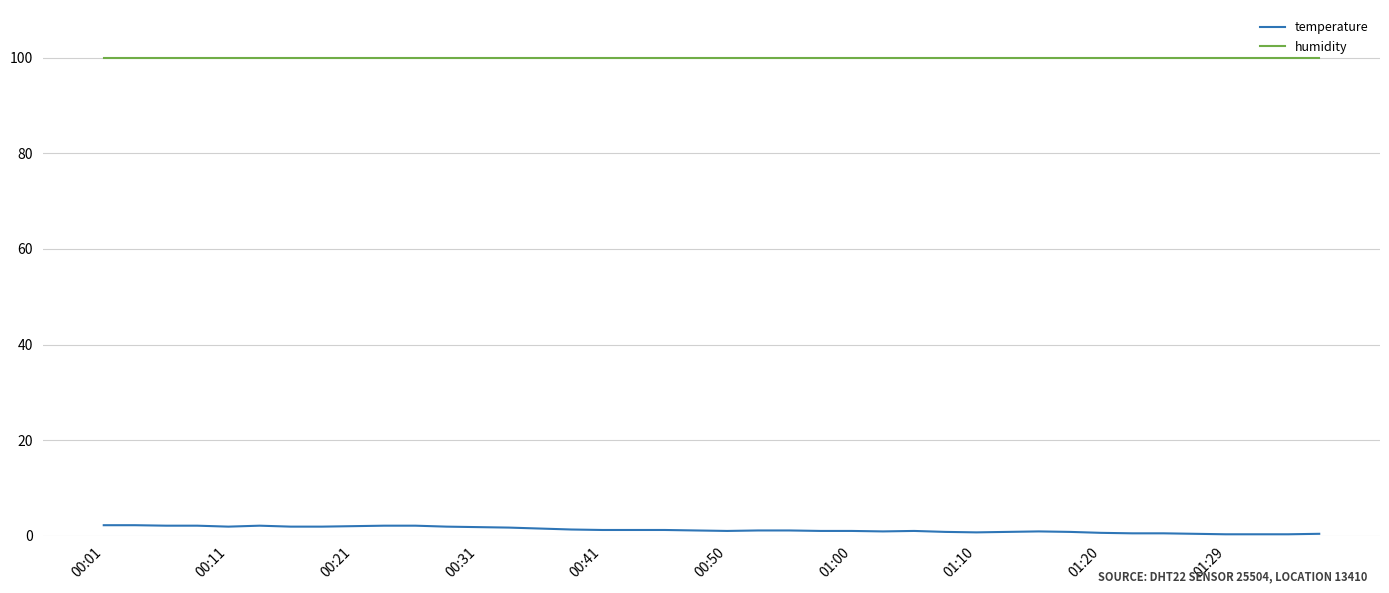

How many distinct data groups are displayed?

2